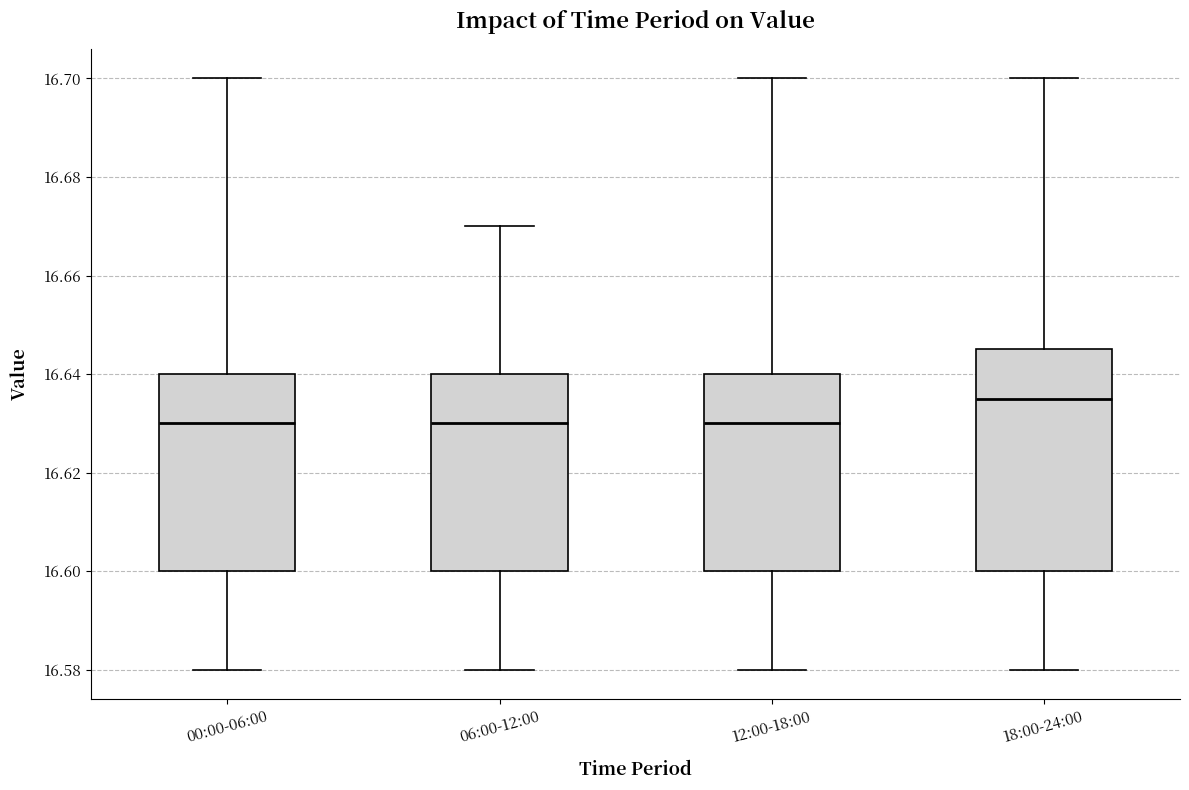

Where does the median line of the box for 12:00-18:00 sit on the y-axis? The values are not printed on the chart, so give them approximately, as read against the axis.

16.630